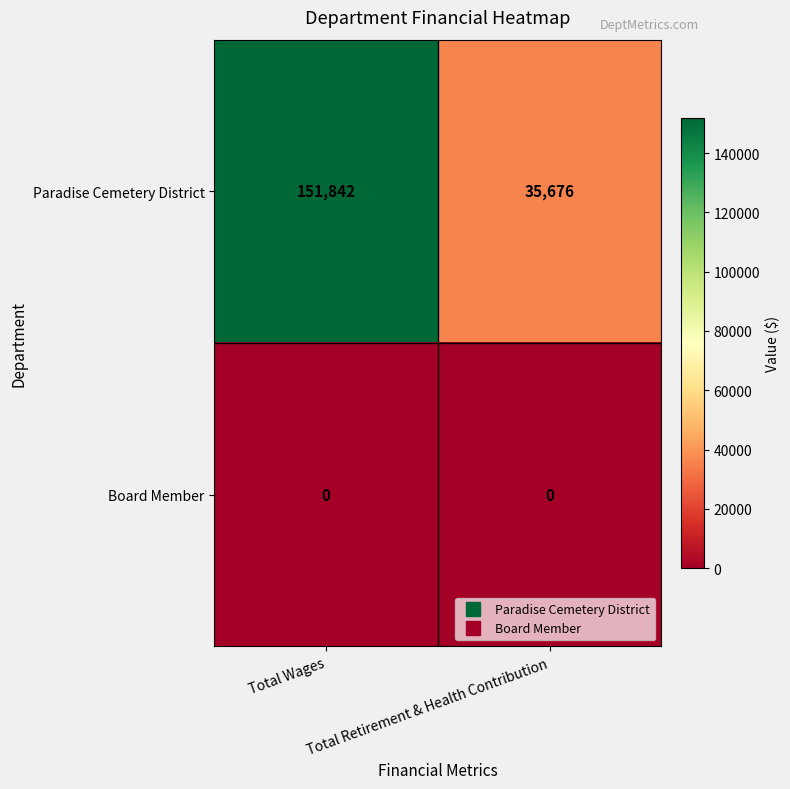

How many series are shown in this chart?

2